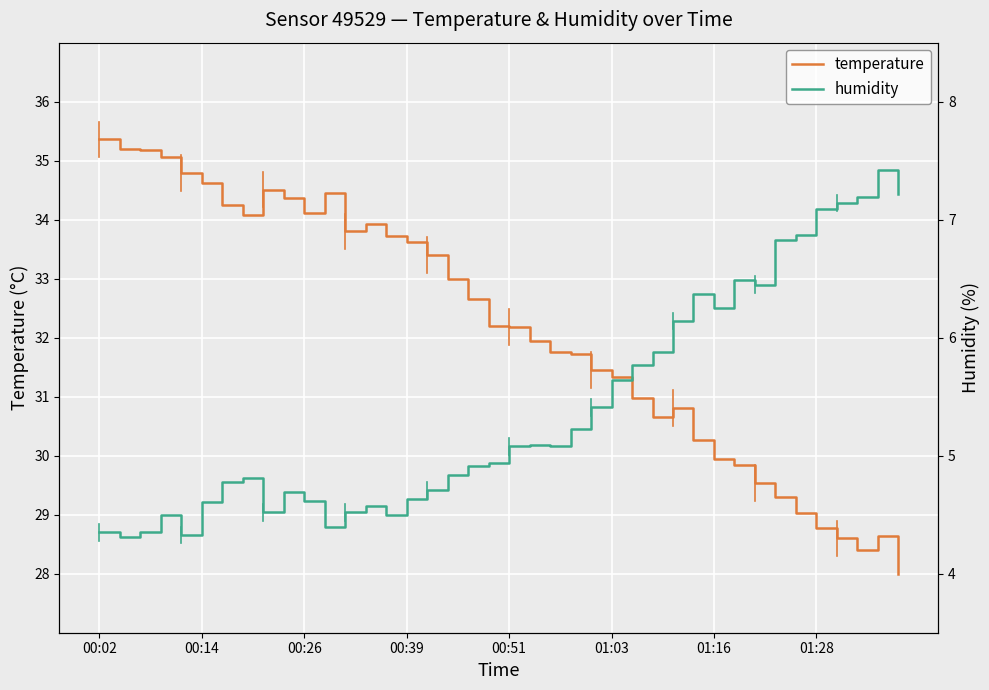

True or false: temperature and humidity cross at least once.

False